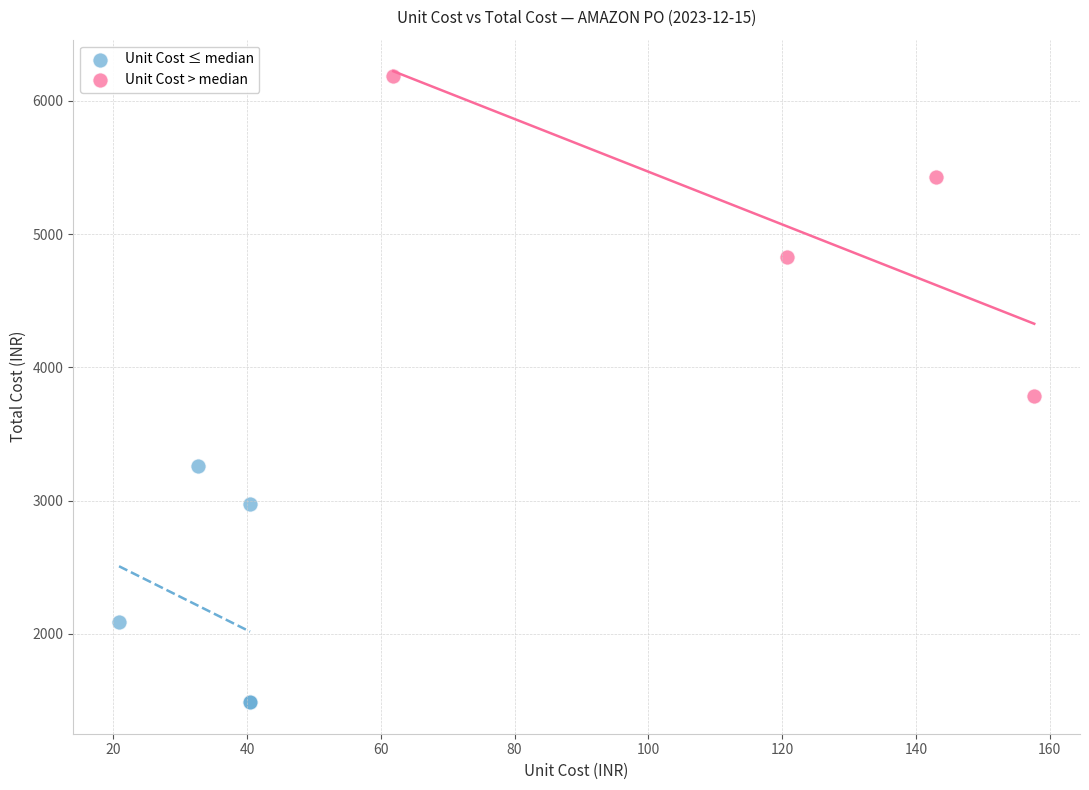

Which series has the widest spread of Y values?

Unit Cost > median